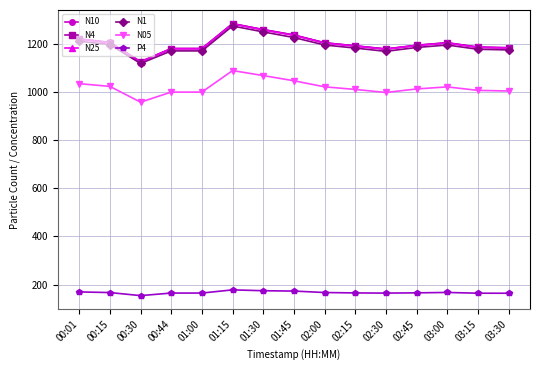

What is the label of the 2nd point from the left?

00:15